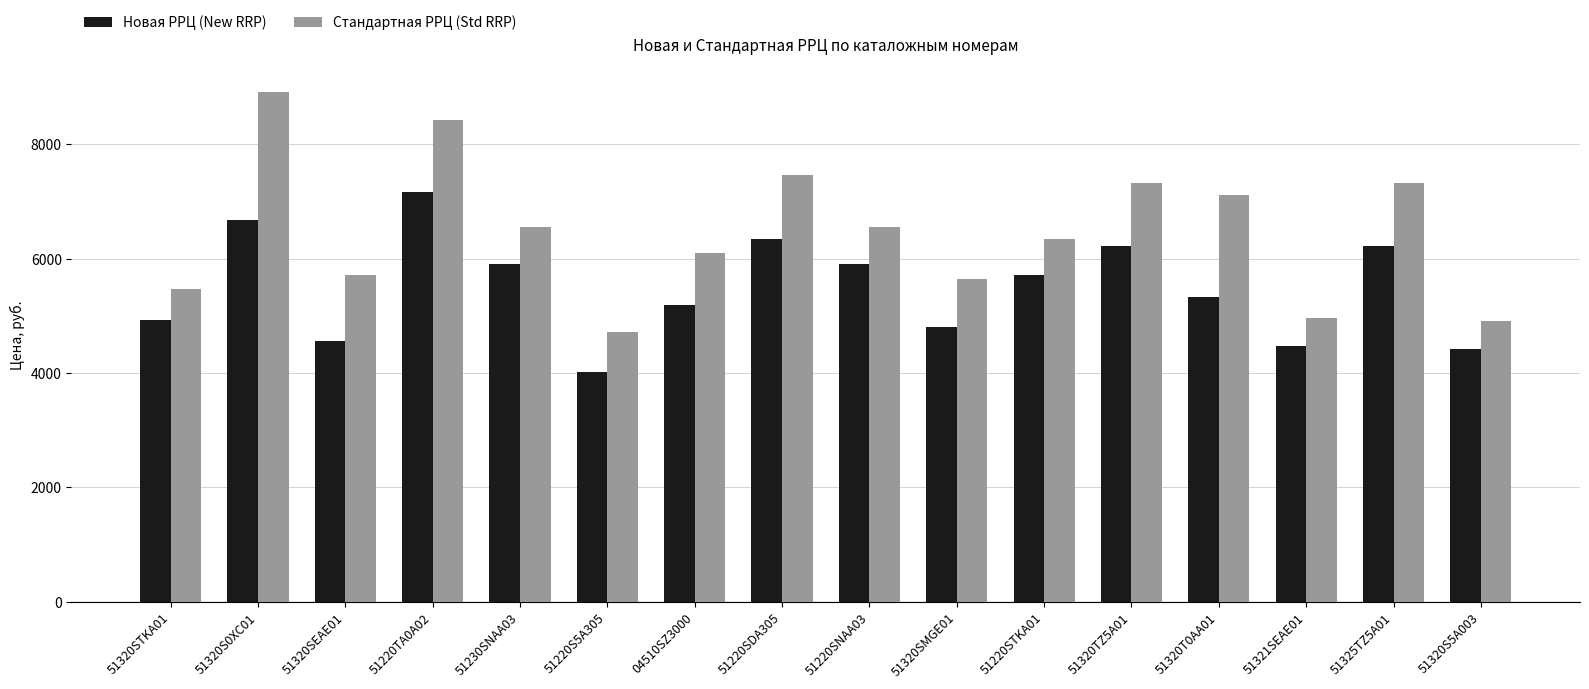

What is the difference between the maximum and minimum values in the Стандартная РРЦ (Std RRP) series?

4188.5